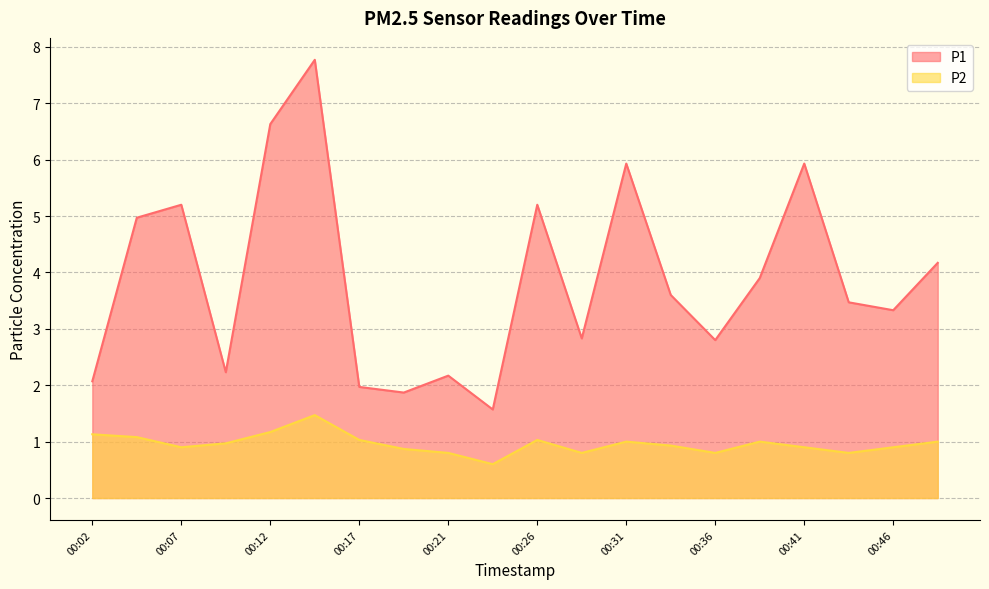

What are all the series names shown in the legend?

P1, P2